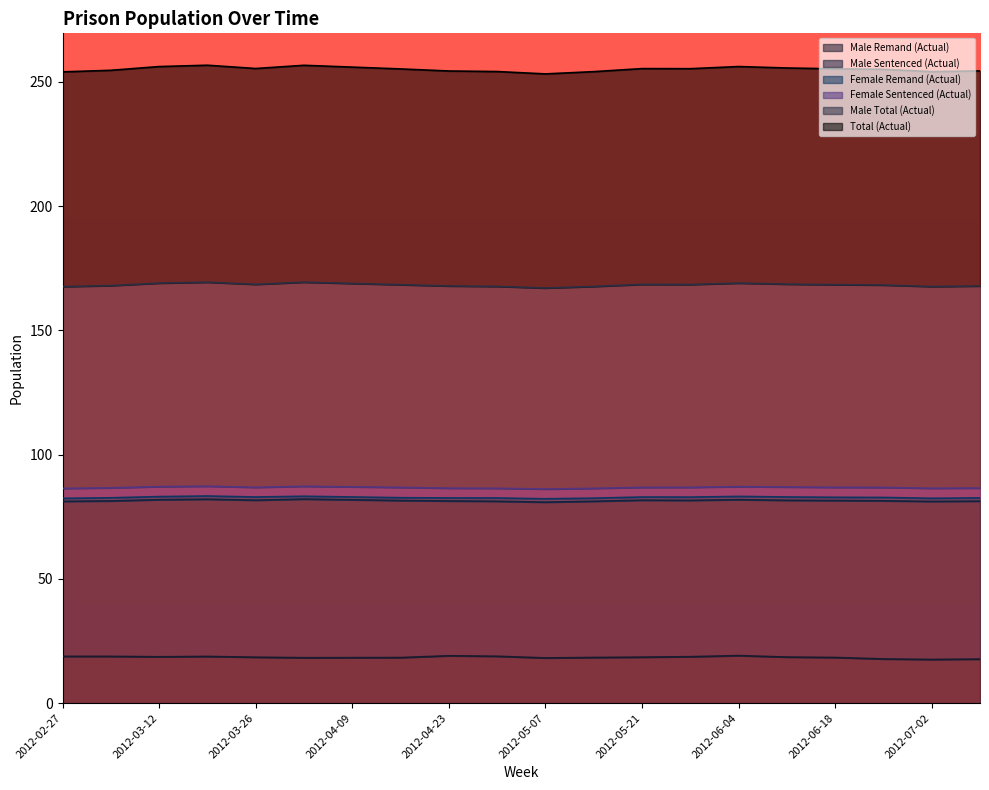

What is the minimum value for Male Remand (Actual)?

17.6